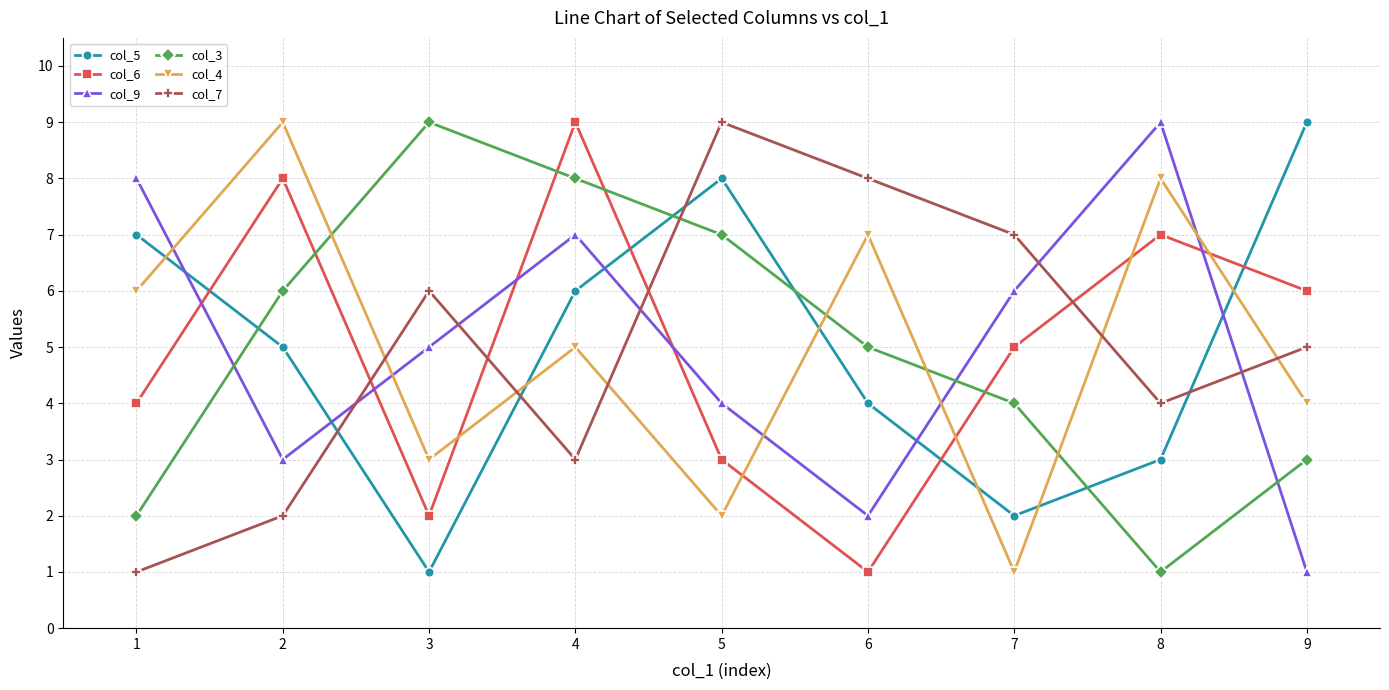

What is the sum of the col_5 values at 5 and 6?

12